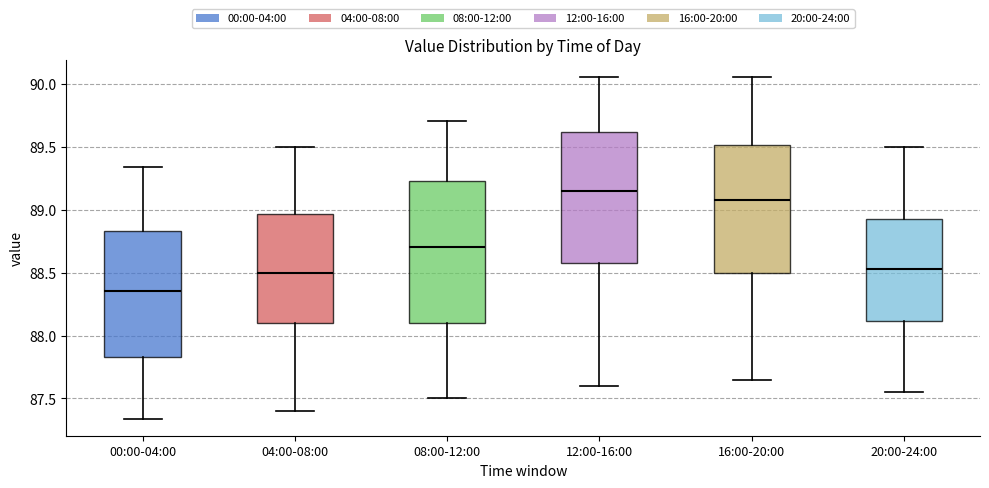

Which box has the lowest median line?

00:00-04:00